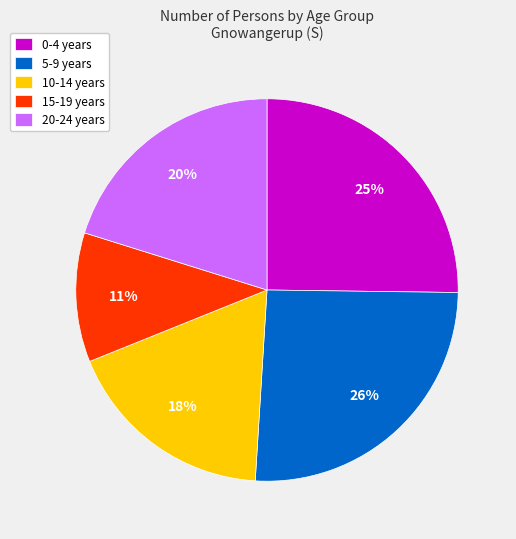

To the nearest percent, what percentage of the pie is 15-19 years?

11%